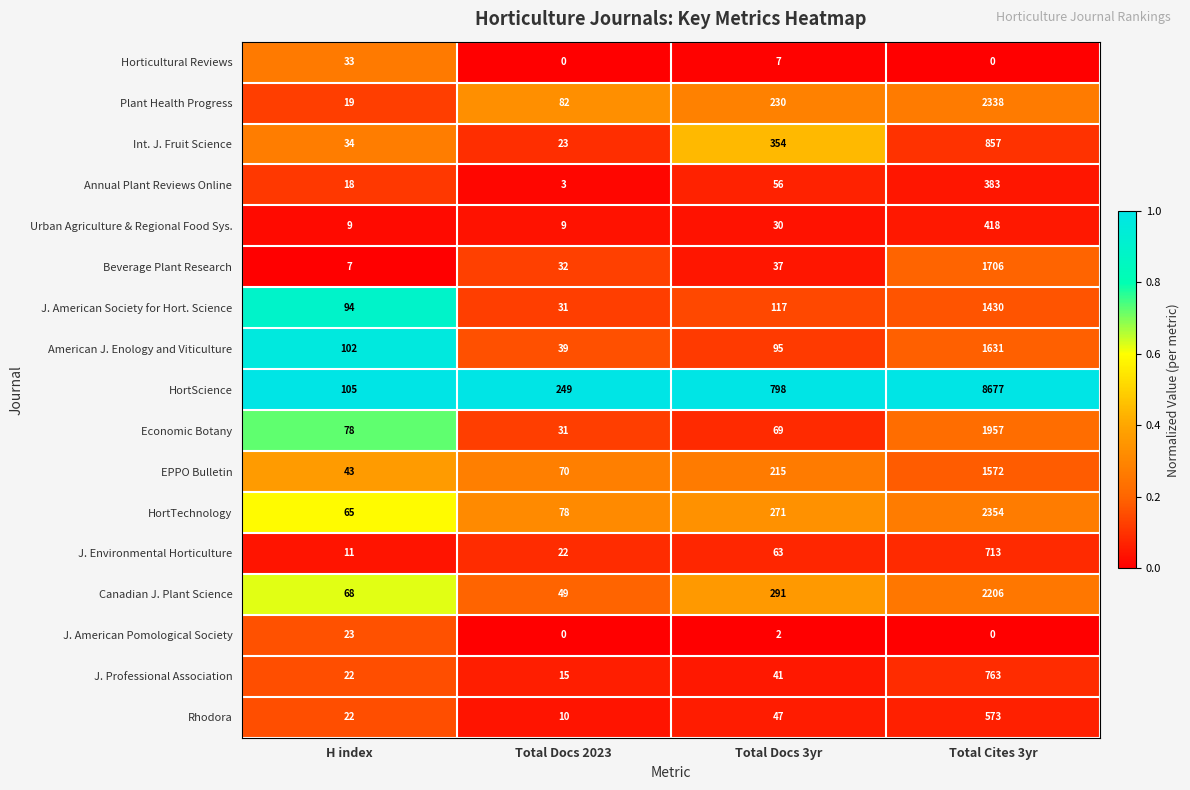

What is the total value across all series at H index?

753